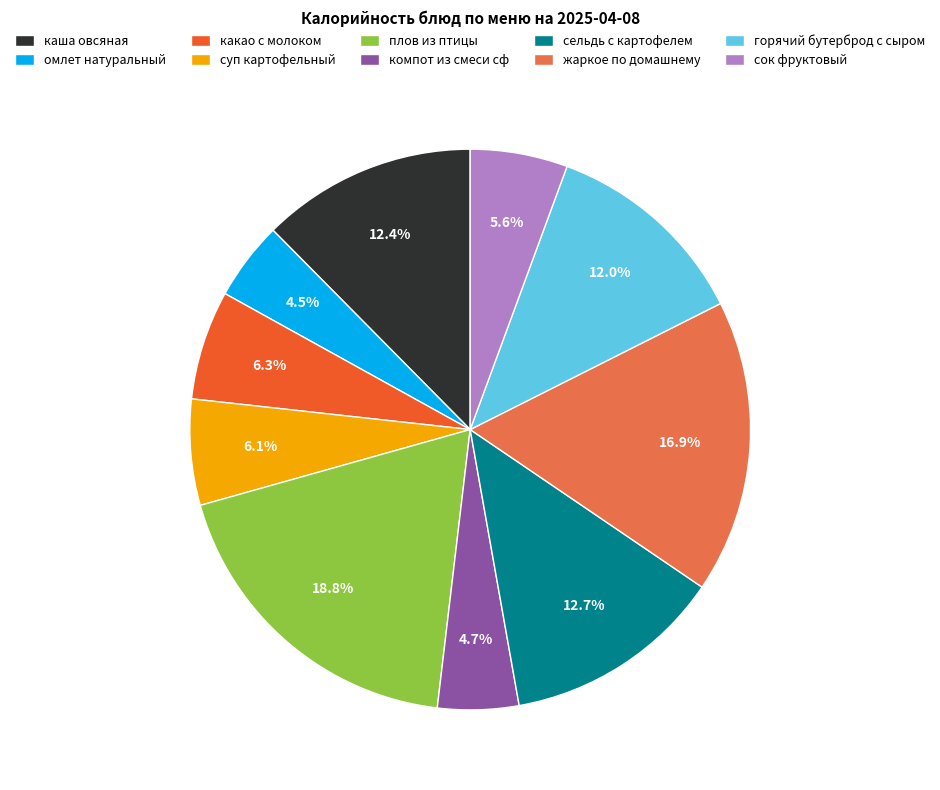

Does any single category account for the majority?

No